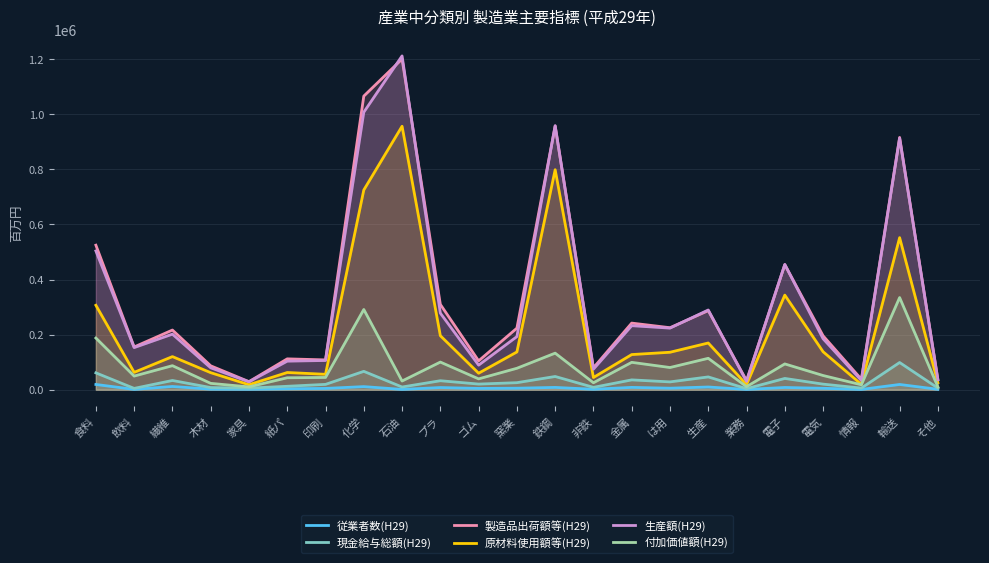

Is it true that 付加価値額(H29) equals 114089 at 生産?

True